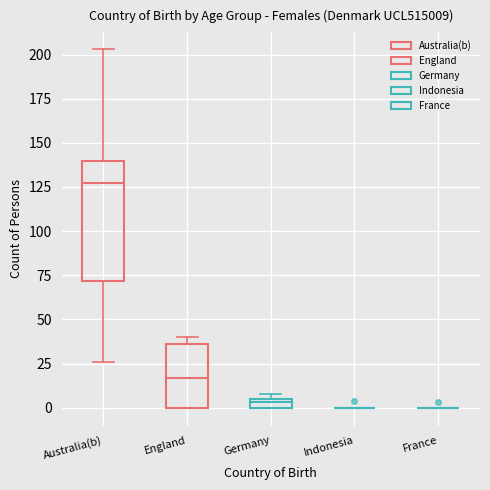

Comparing the boxes themselves (not the whiskers), which one is the tallest?

Australia(b)